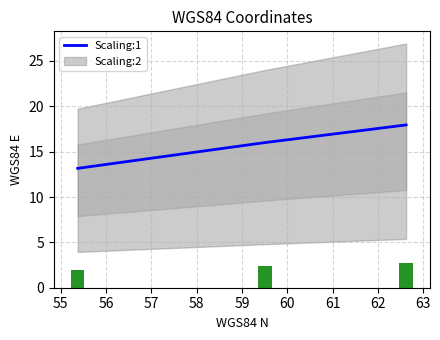

What is the maximum value shown in the chart?

17.9